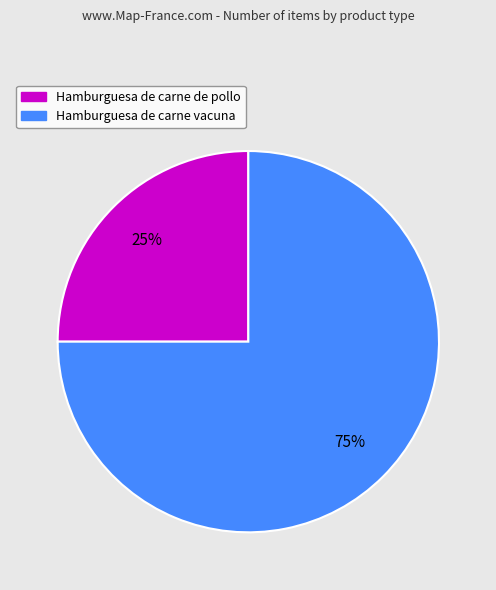

True or false: Hamburguesa de carne de pollo accounts for 25% of the total.

True